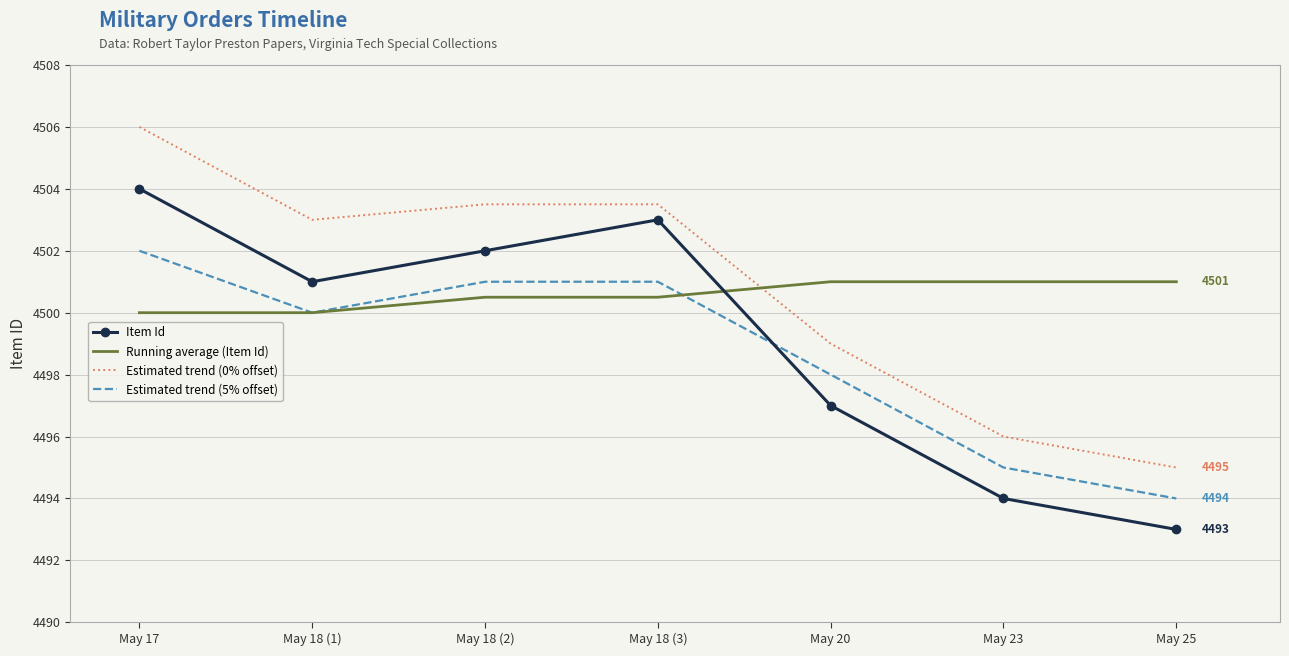

What is the spread (max minus min) of values at May 23?

7.0